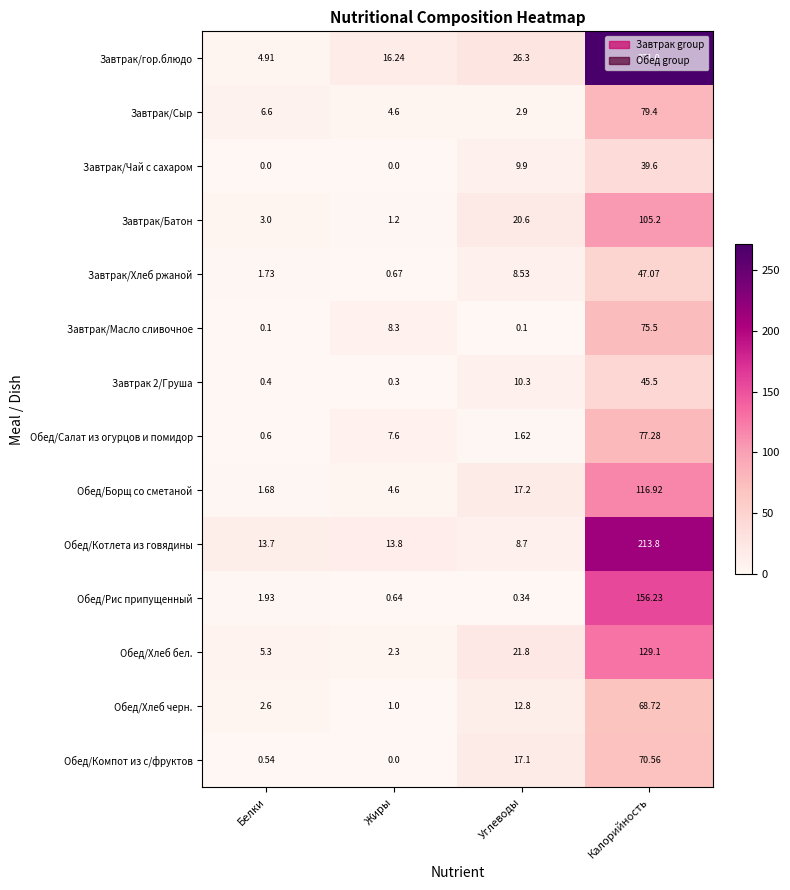

Which category has the lowest value in the Завтрак/гор.блюдо series?

Белки